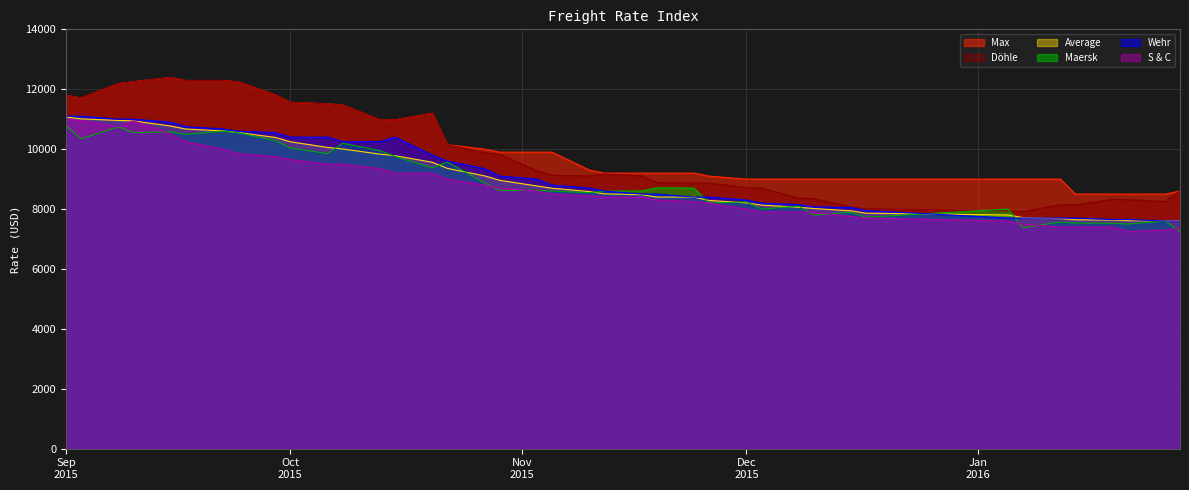

What is the minimum value for Maersk?

7250